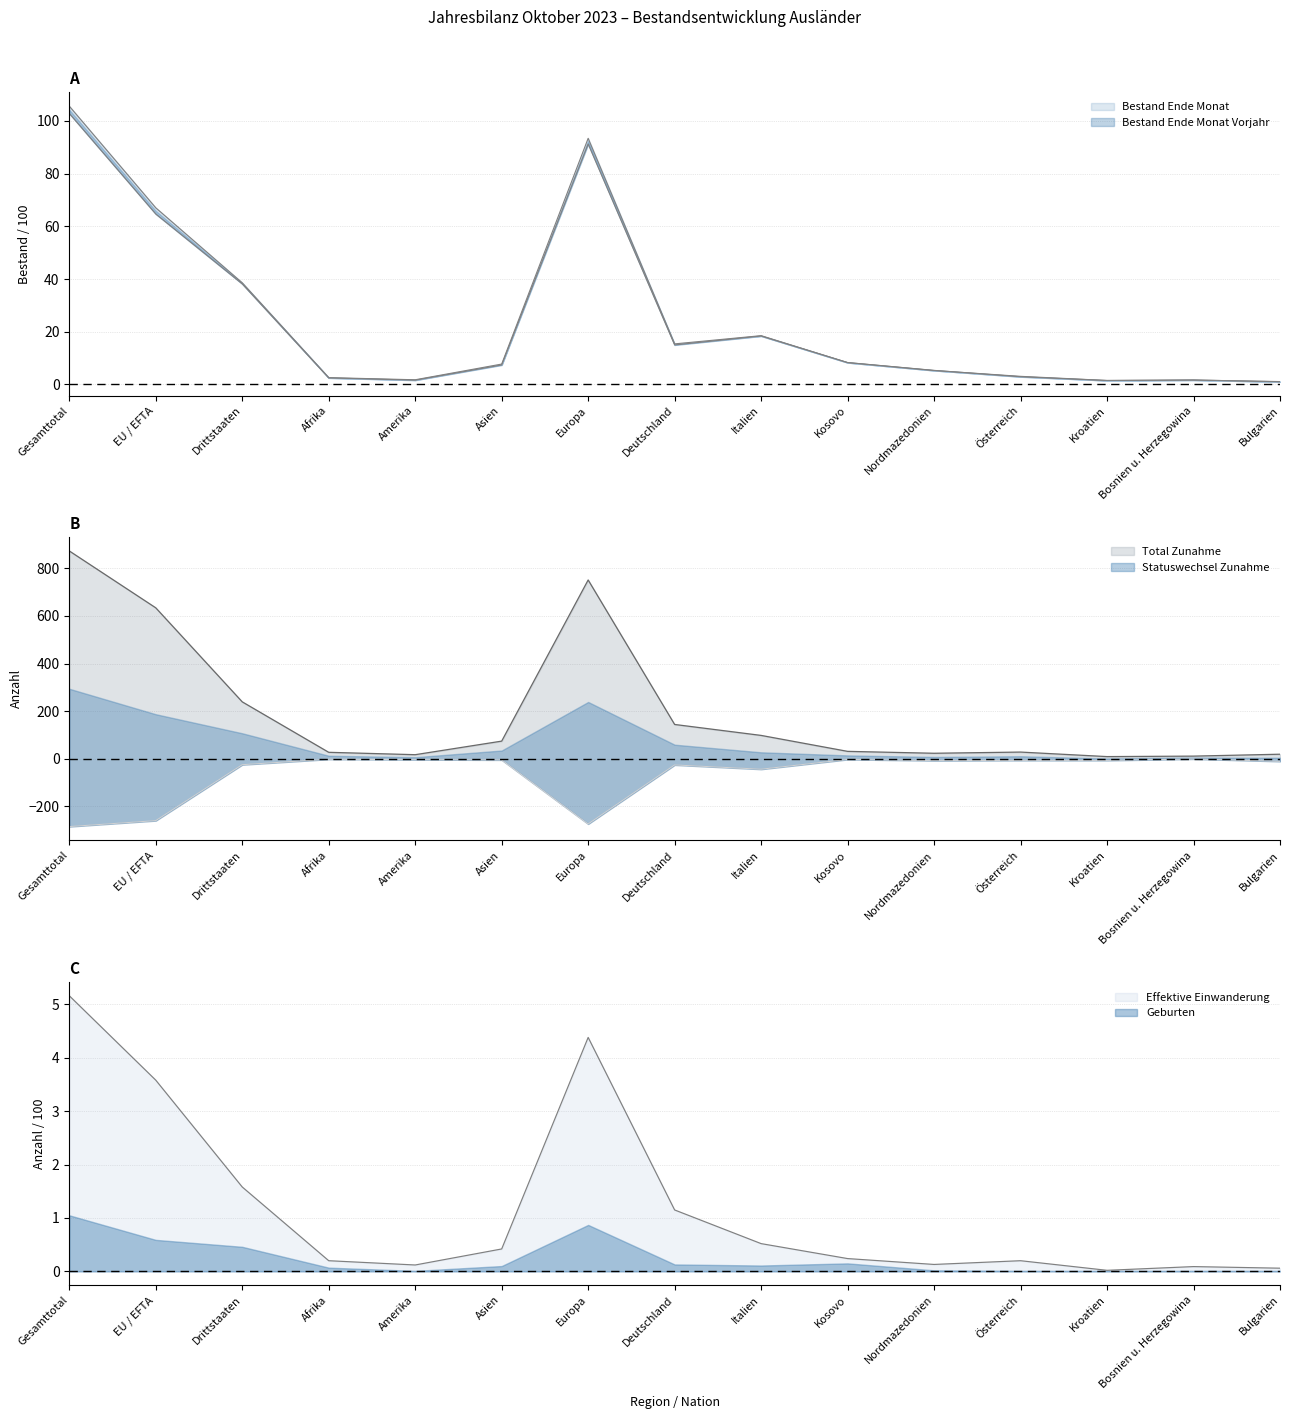

Count the number of categories in the chart.

15